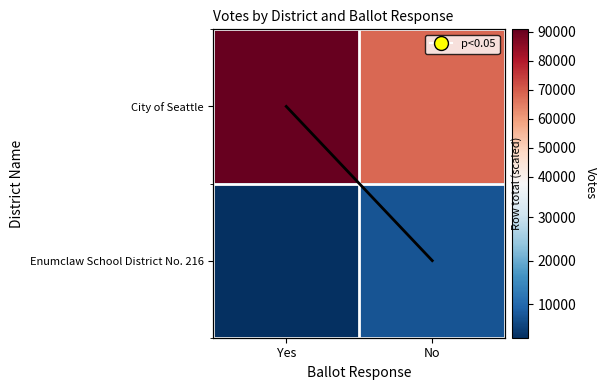

At which label is City of Seattle closest to 79596?

Yes